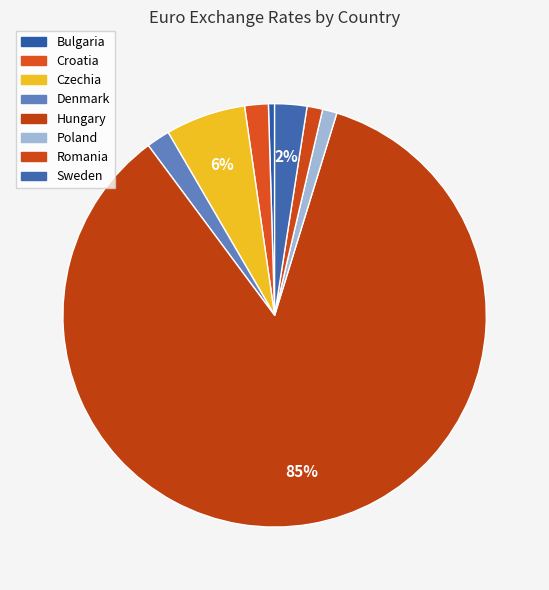

What is the smallest slice in the pie chart?

Bulgaria